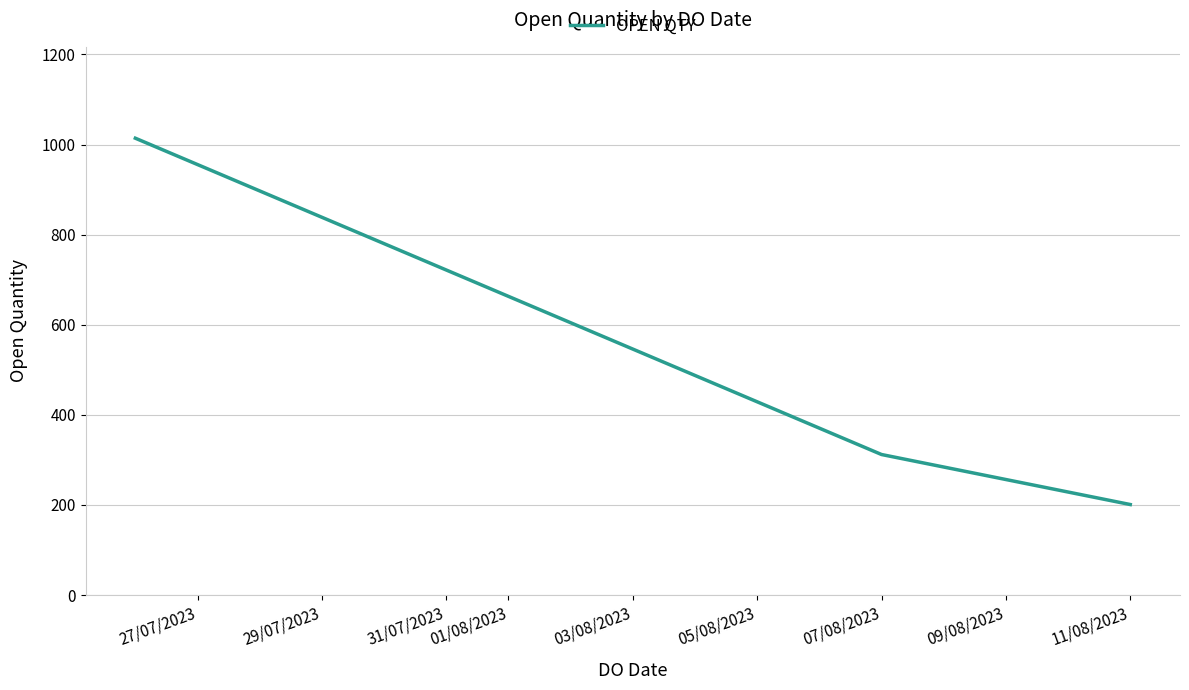

What is the sum of all values?

1527